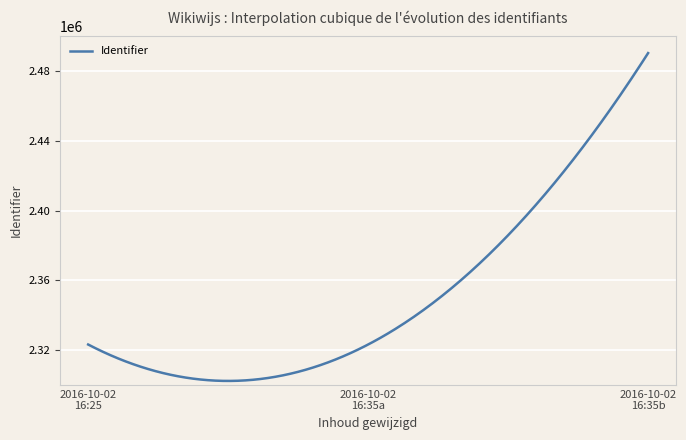

What is the difference between the maximum and minimum values?

188110.3